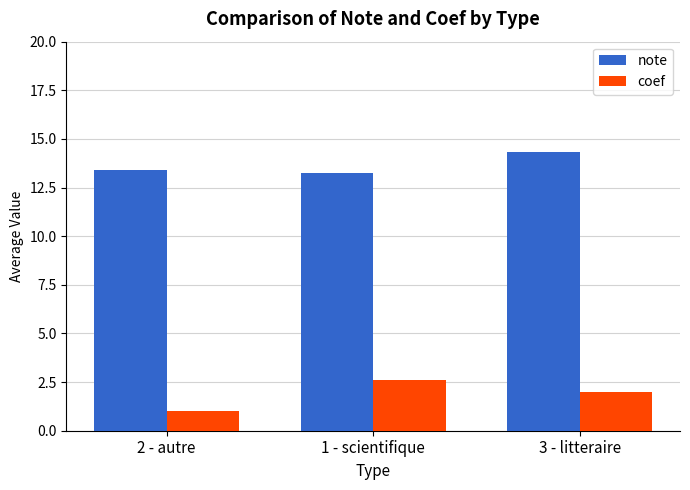

What is the value of the note bar at the 3rd from the left?

14.3